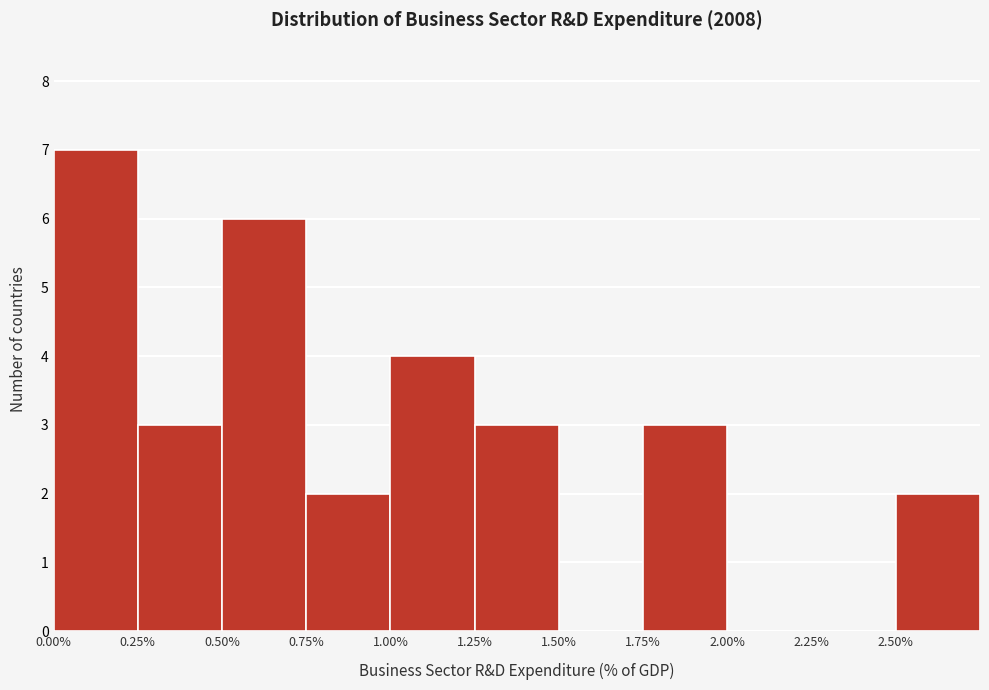

Reading left to right, list every bar in this chart as the range it spans on the x-axis followed by its height. The values are not printed on the chart, so give them approximately, as read against the axis.

0.00 to 0.25: 7
0.25 to 0.50: 3
0.50 to 0.75: 6
0.75 to 1.00: 2
1.00 to 1.25: 4
1.25 to 1.50: 3
1.50 to 1.75: 0
1.75 to 2.00: 3
2.00 to 2.25: 0
2.25 to 2.50: 0
2.50 to 2.75: 2